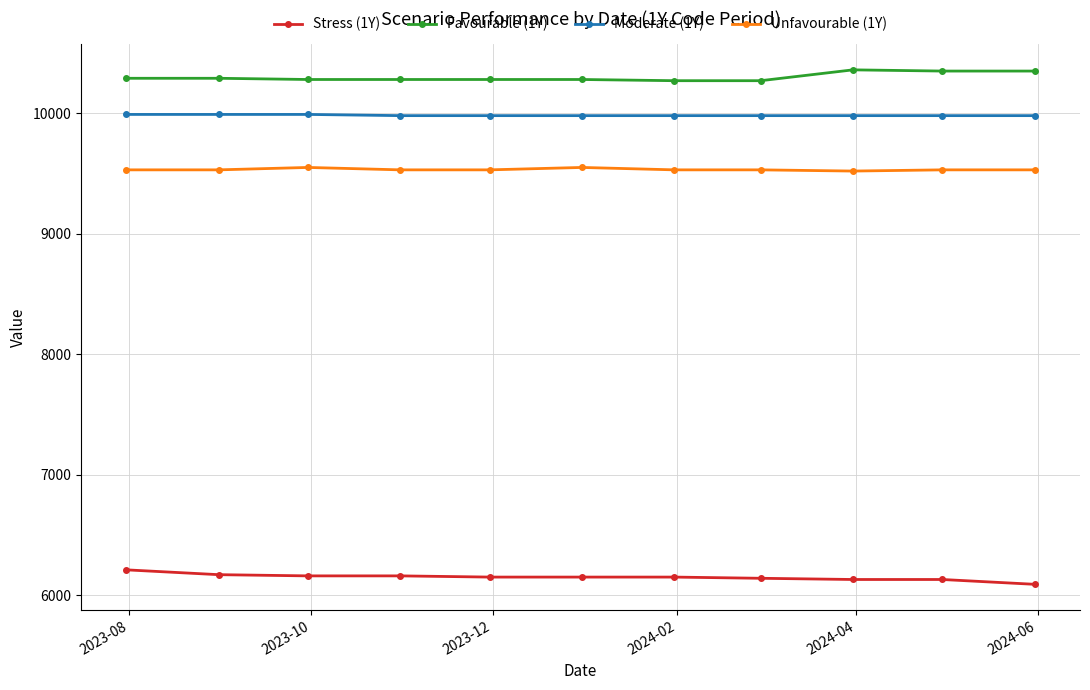

How many values in the Stress (1Y) series are below 6150?

4